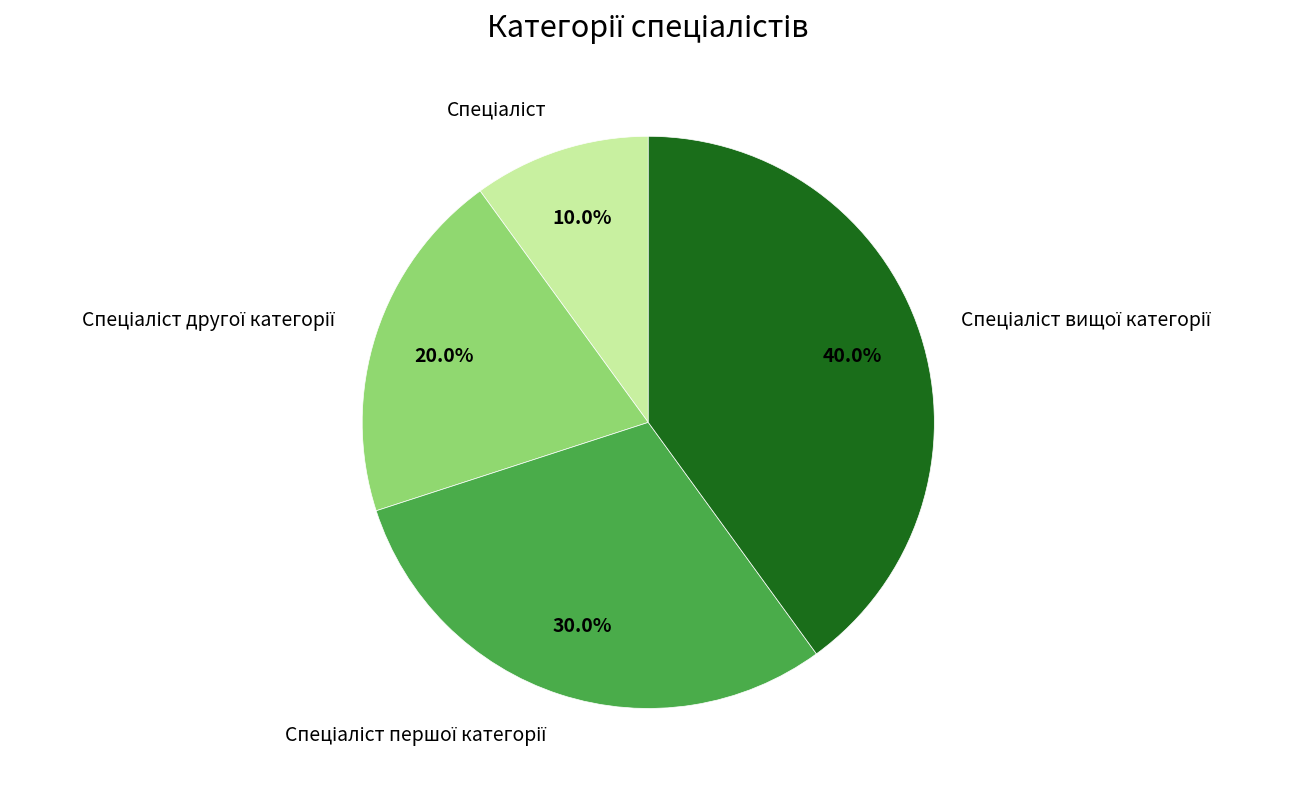

Does any single category account for the majority?

No